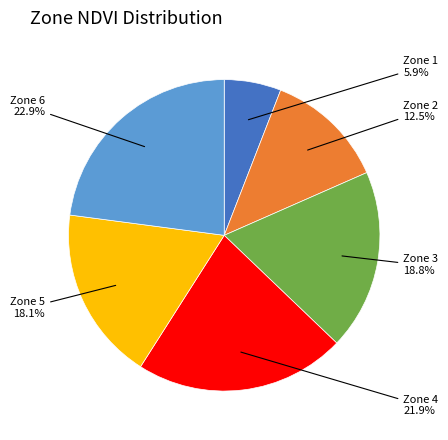

Does any single category account for the majority?

No